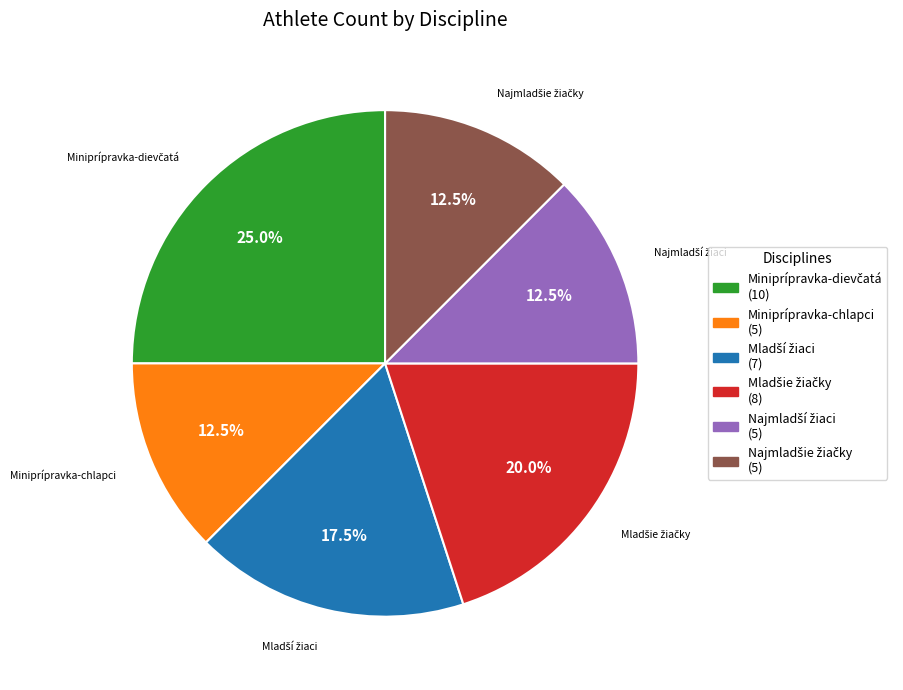

Does any single category account for the majority?

No